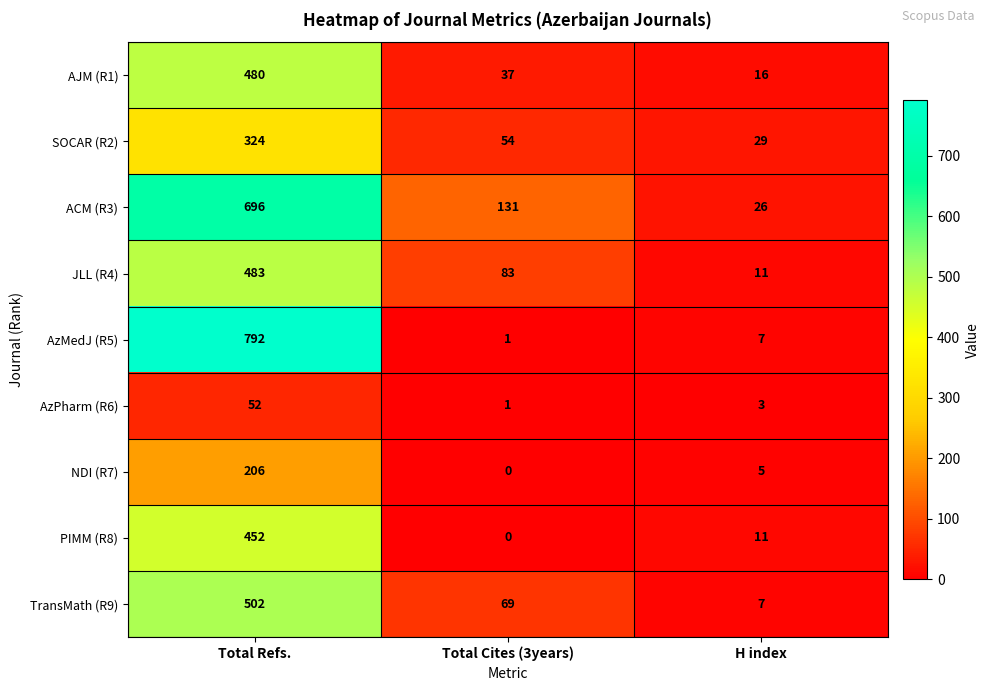

What value does the AzPharm (R6) series have at H index, to the nearest 5?

5